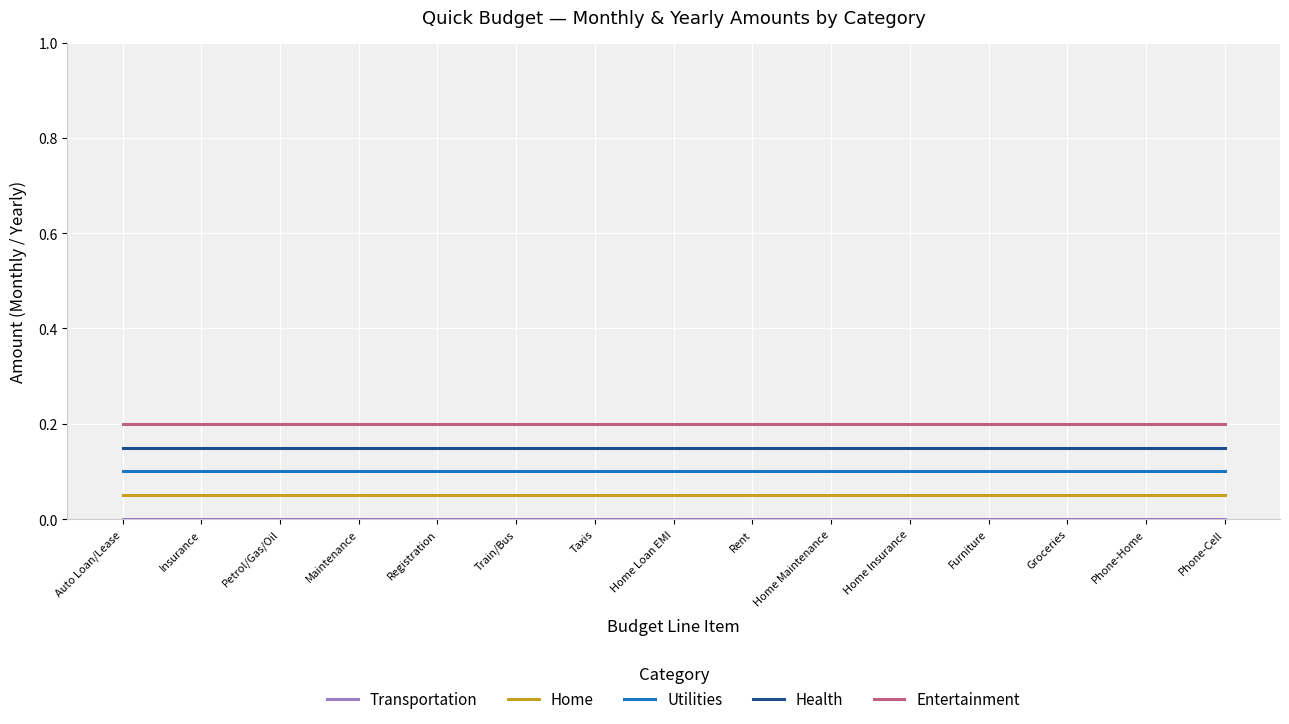

The value of Entertainment at Home Loan EMI is 0.3. True or false?

False